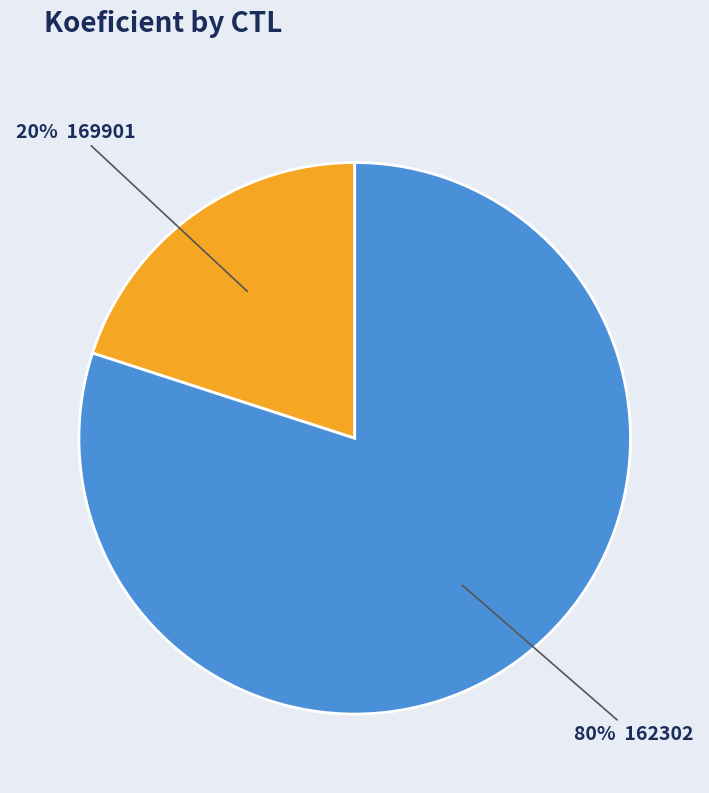

To the nearest percent, what is the average slice percentage?

50%